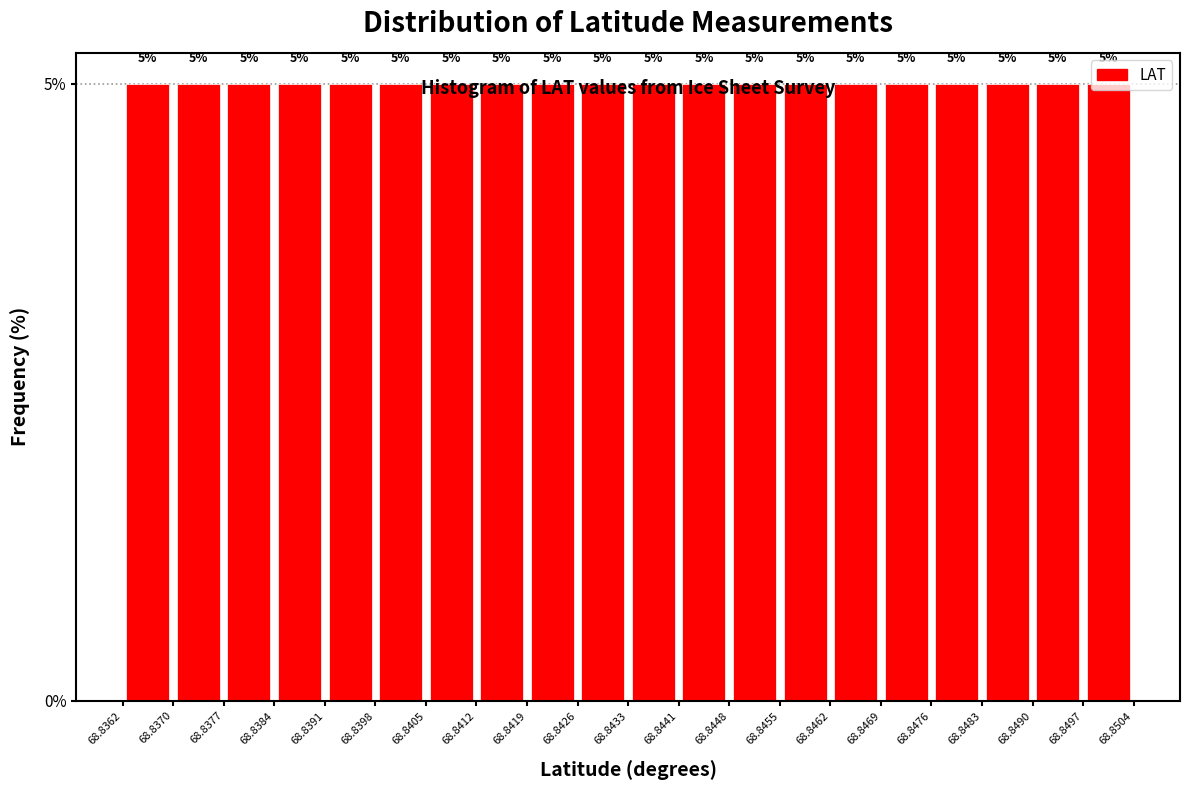

Reading left to right, list every bar in this chart as the range it spans on the x-axis followed by its height.

68.8362 to 68.8370: 5
68.8370 to 68.8377: 5
68.8377 to 68.8384: 5
68.8384 to 68.8391: 5
68.8391 to 68.8398: 5
68.8398 to 68.8405: 5
68.8405 to 68.8412: 5
68.8412 to 68.8419: 5
68.8419 to 68.8426: 5
68.8426 to 68.8433: 5
68.8433 to 68.8441: 5
68.8441 to 68.8448: 5
68.8448 to 68.8455: 5
68.8455 to 68.8462: 5
68.8462 to 68.8469: 5
68.8469 to 68.8476: 5
68.8476 to 68.8483: 5
68.8483 to 68.8490: 5
68.8490 to 68.8497: 5
68.8497 to 68.8504: 5